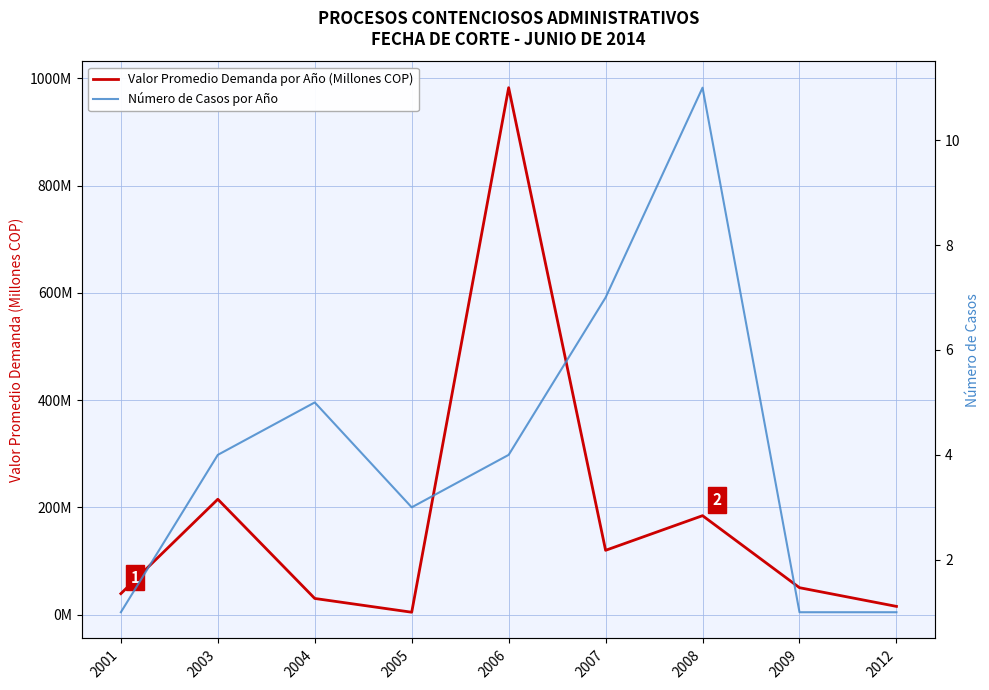

True or false: Valor Promedio Demanda por Año (Millones COP) has more than 2 interior local peaks.

True